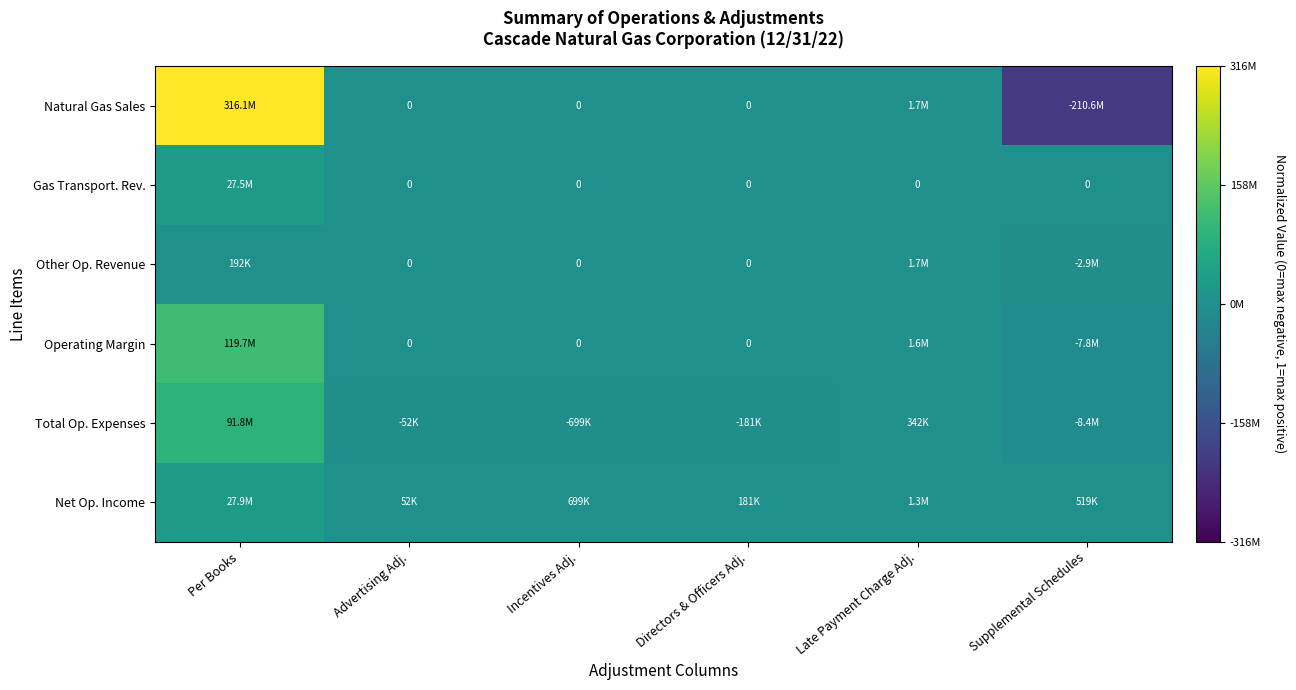

Rank the series at Advertising Adj. from highest to lowest value.

Net Op. Income, Natural Gas Sales, Gas Transport. Rev., Other Op. Revenue, Operating Margin, Total Op. Expenses